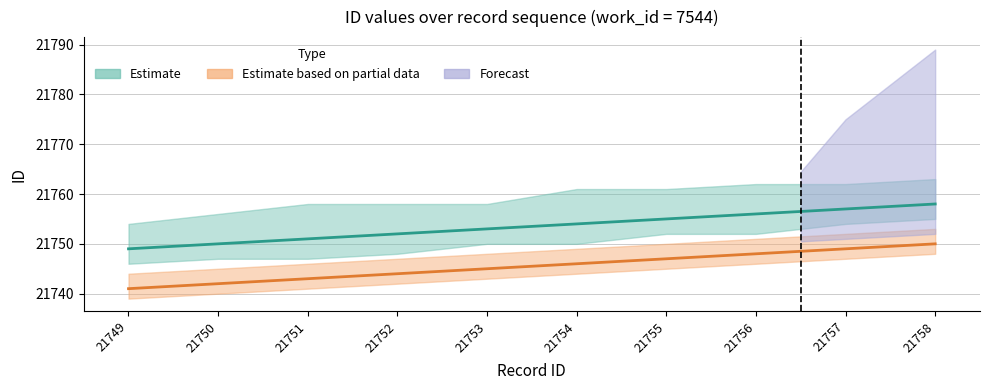

Does the chart have visible grid lines?

Yes